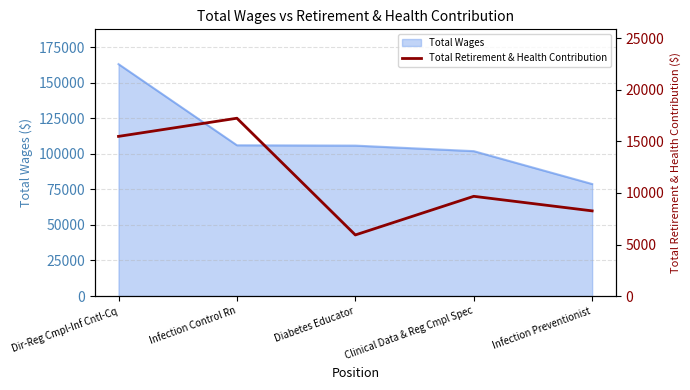

At which category does the chart reach its minimum across all series?

Diabetes Educator